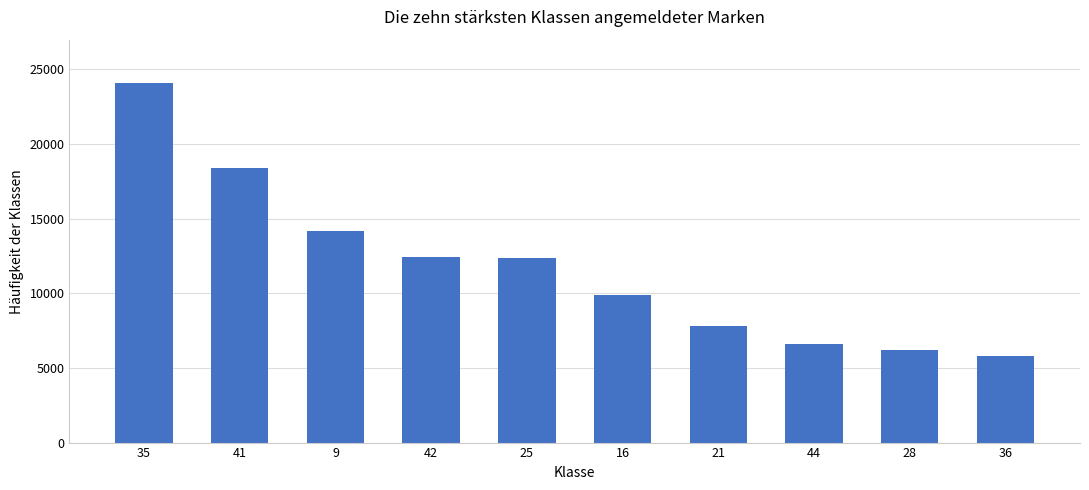

What is the difference between the second highest and second lowest values?

12160